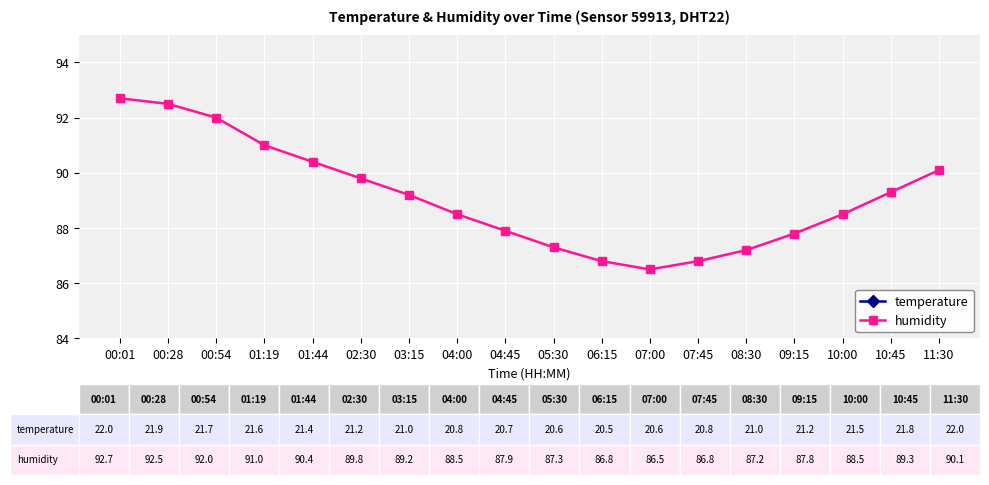

What is the average value of the humidity series?

89.1